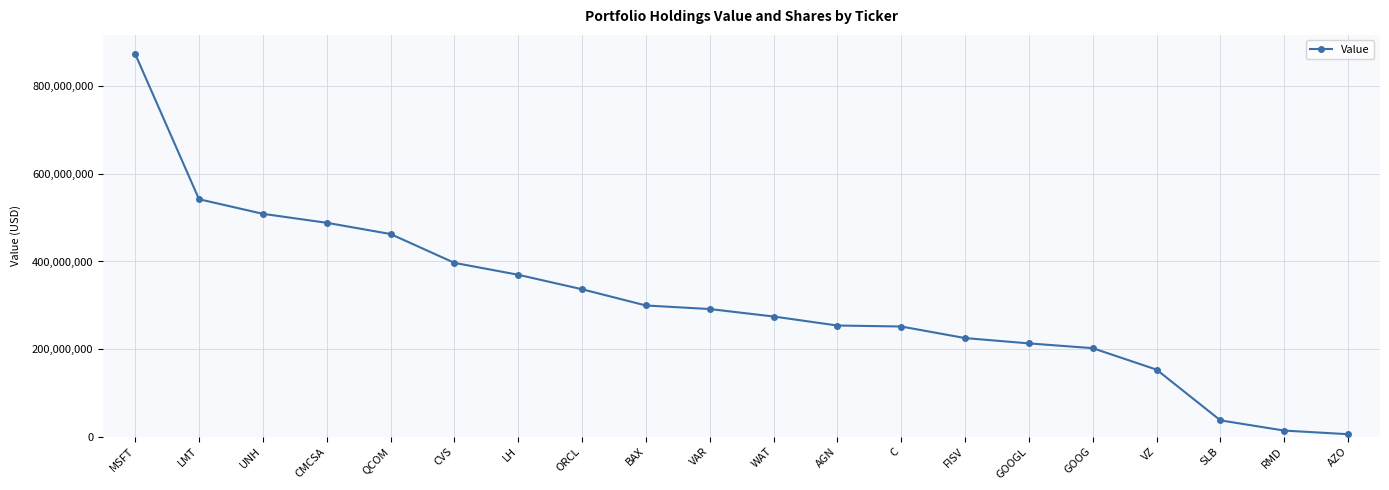

What is the difference between the values at AZO and ORCL?

331208000